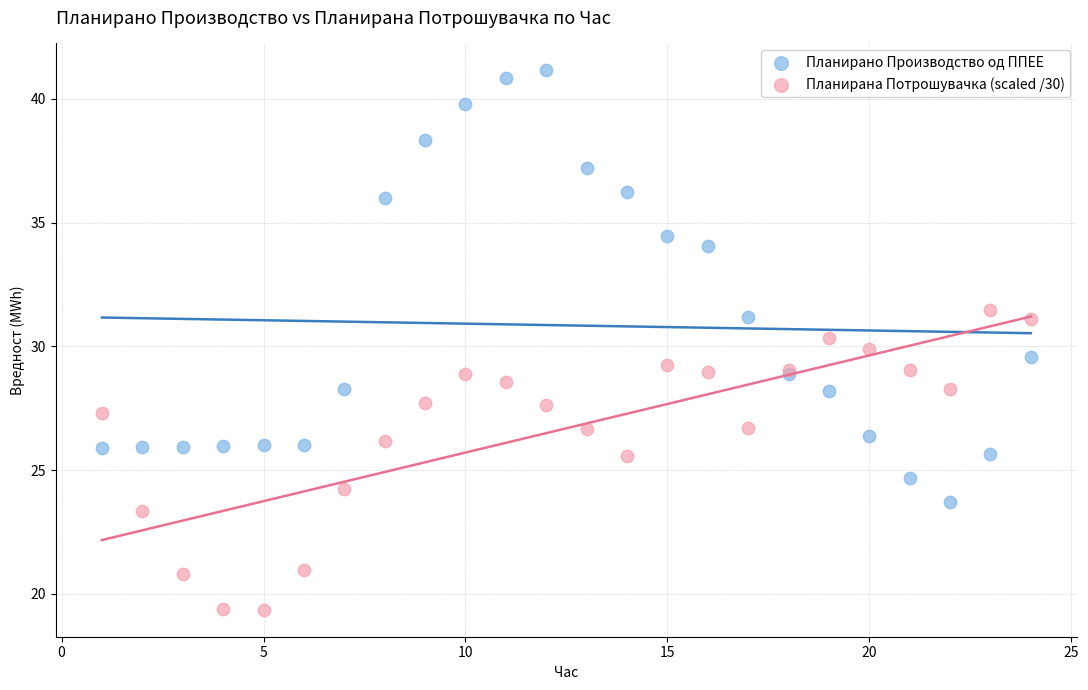

What are all the series names shown in the legend?

Планирано Производство од ППЕЕ, Планирана Потрошувачка (scaled /30)